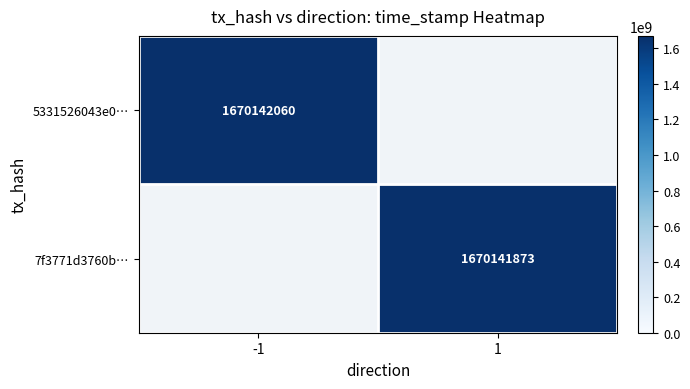

At 1, list the series in order from smallest to largest.

5331526043e0299beda0985611571f6c9457dd7, 7f3771d3760b127183af8f0c0761b1f00ee3609